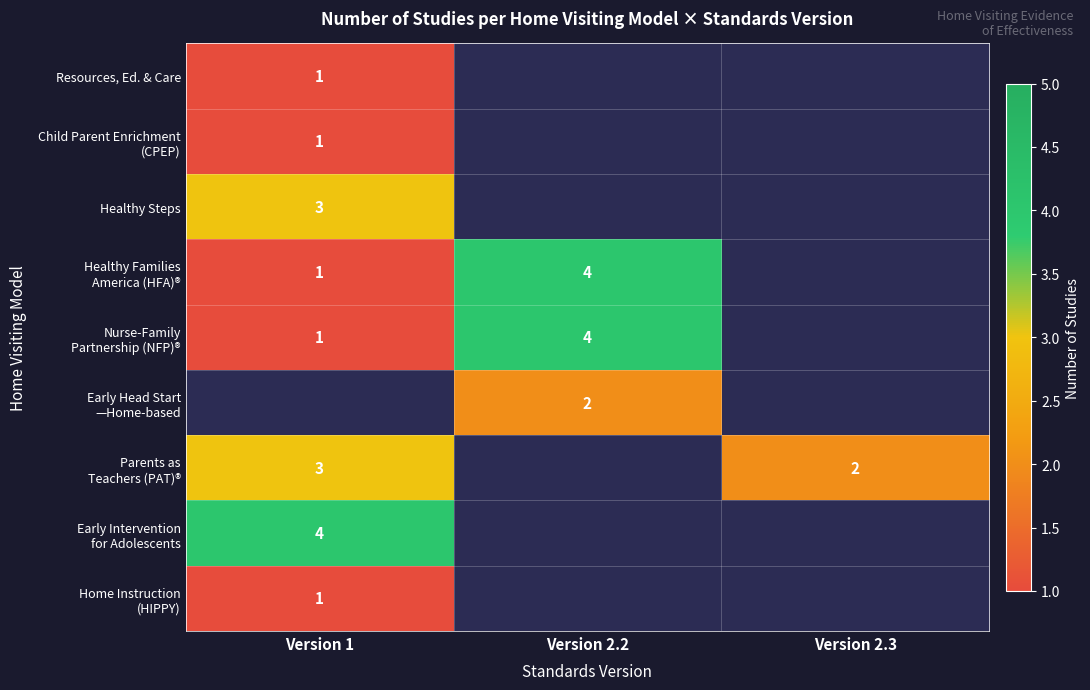

Which category has the lowest value in the Early Head Start —Home-based series?

Version 1